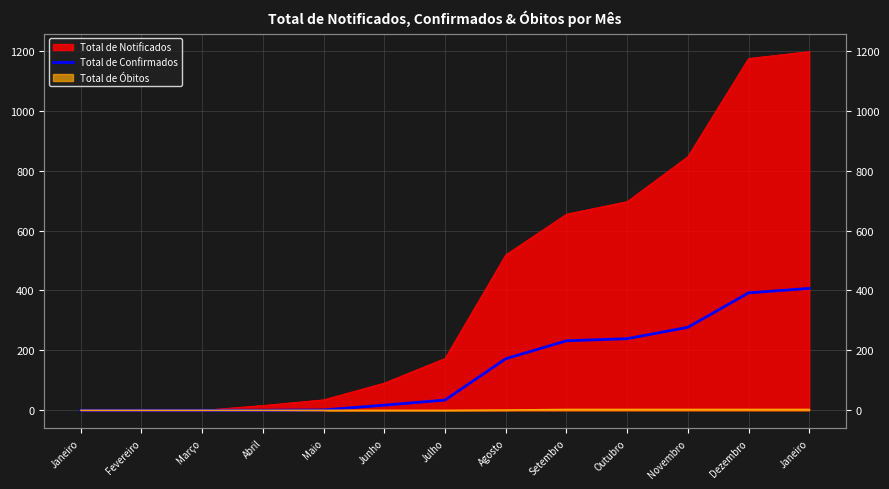

What is the ratio of the value at Janeiro to the value at Dezembro?

1.0